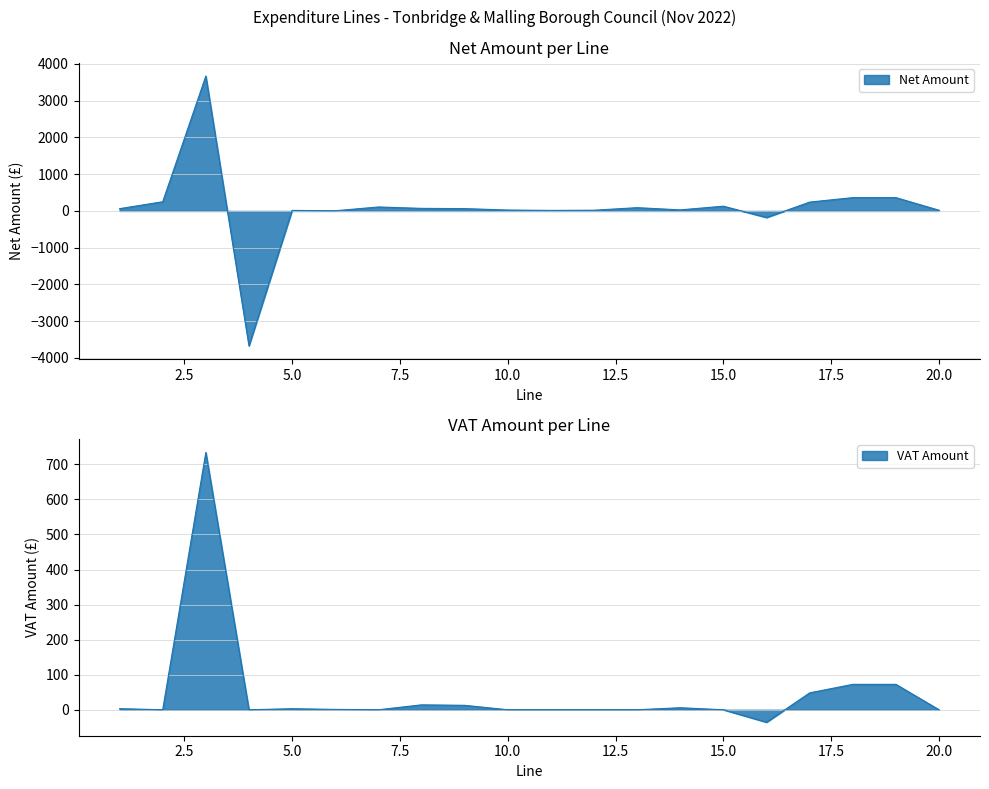

Which category has the highest value across all series?

3